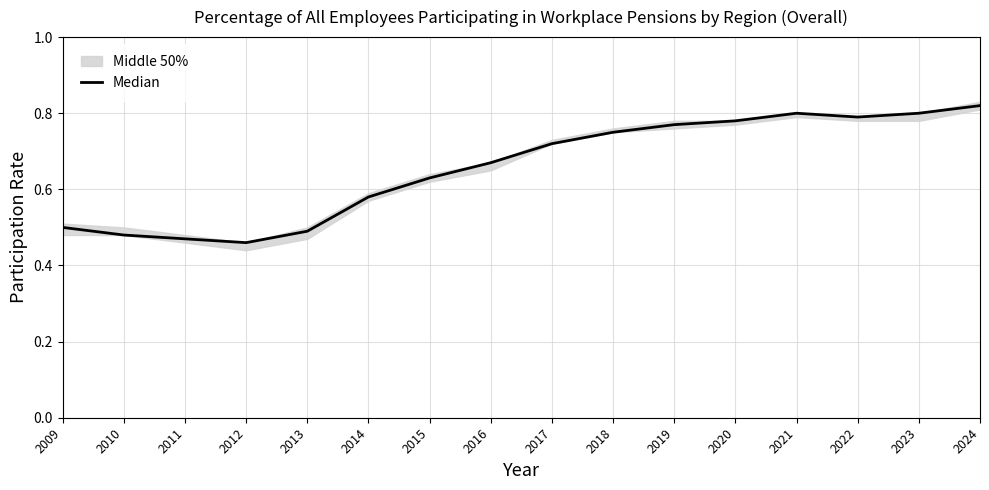

At which category does the chart reach its peak across all series?

2024